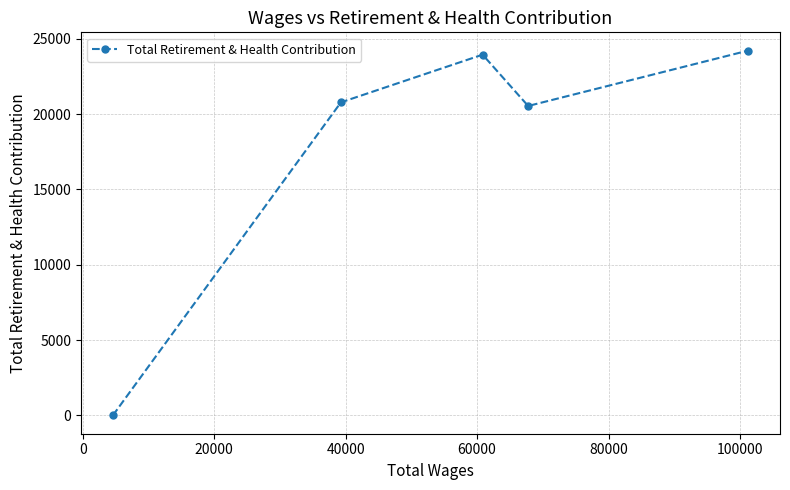

How many points are lower than both their immediate neighbors (excluding endpoints)?

1